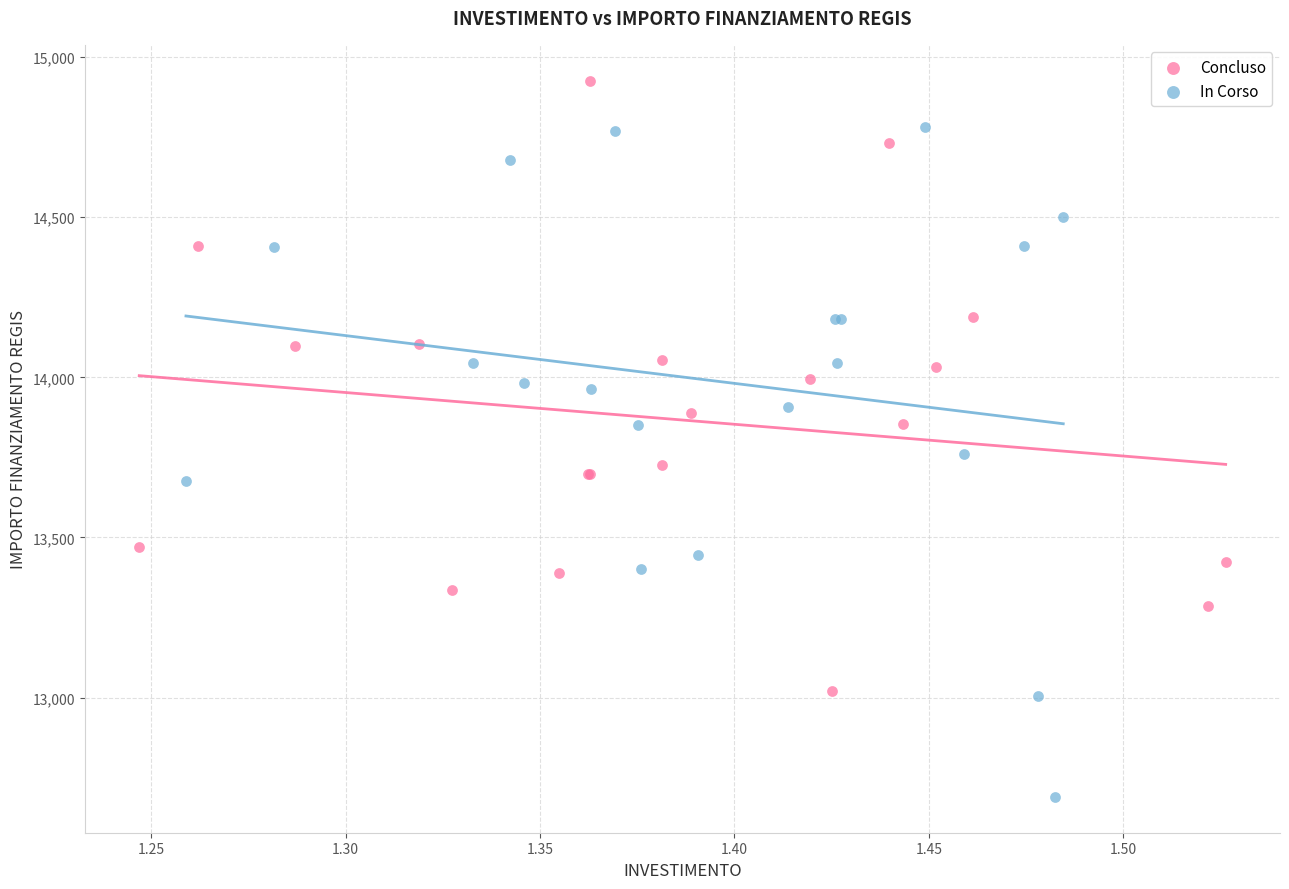

Which series has the widest spread of Y values?

In Corso